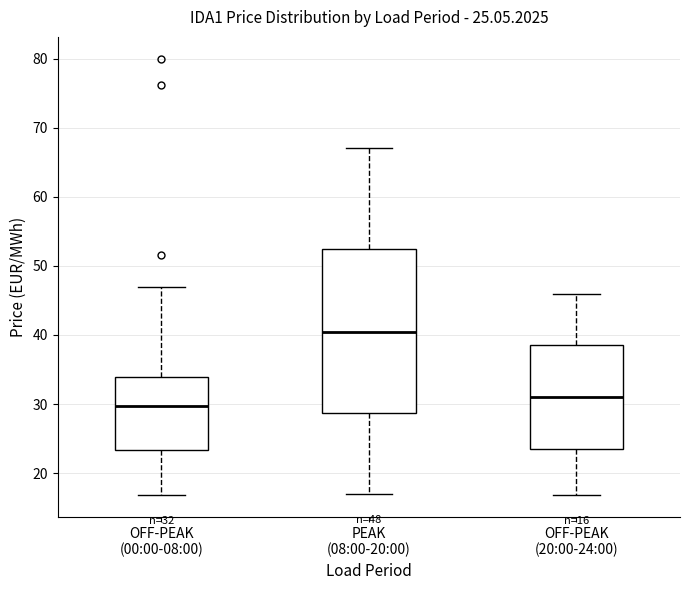

Which box has the highest median line?

PEAK (08:00-20:00)